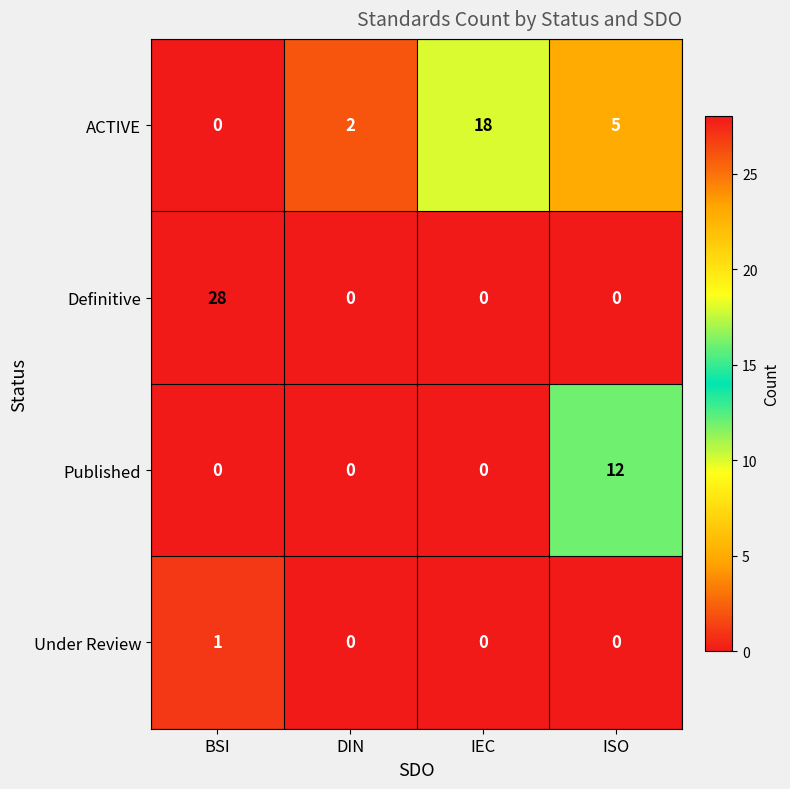

True or false: Published has a value of 0 at BSI.

True